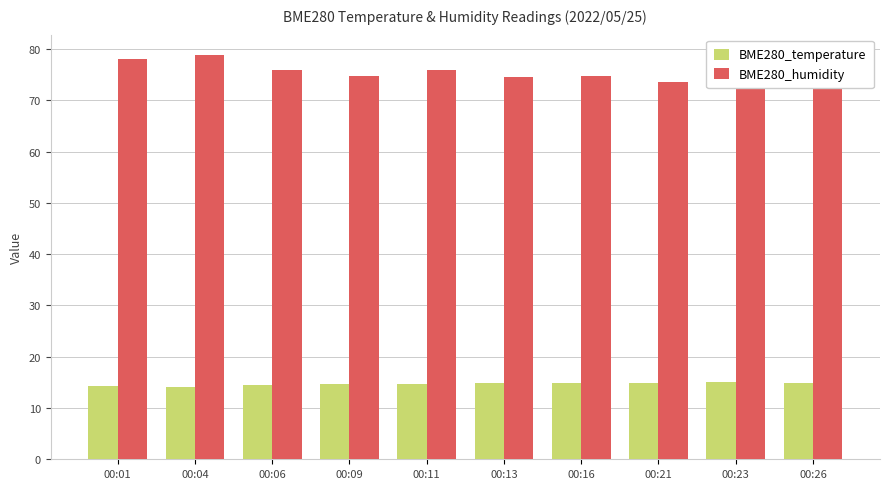

Which series changed the most between 00:09 and 00:11?

BME280_humidity